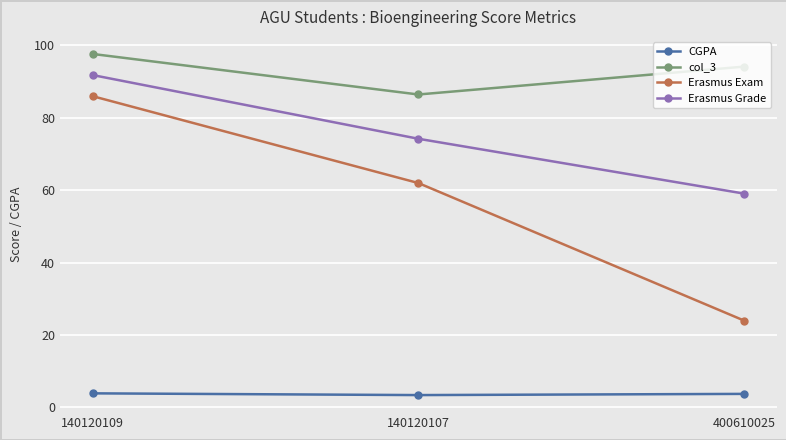

What are all the series names shown in the legend?

CGPA, col_3, Erasmus Exam, Erasmus Grade